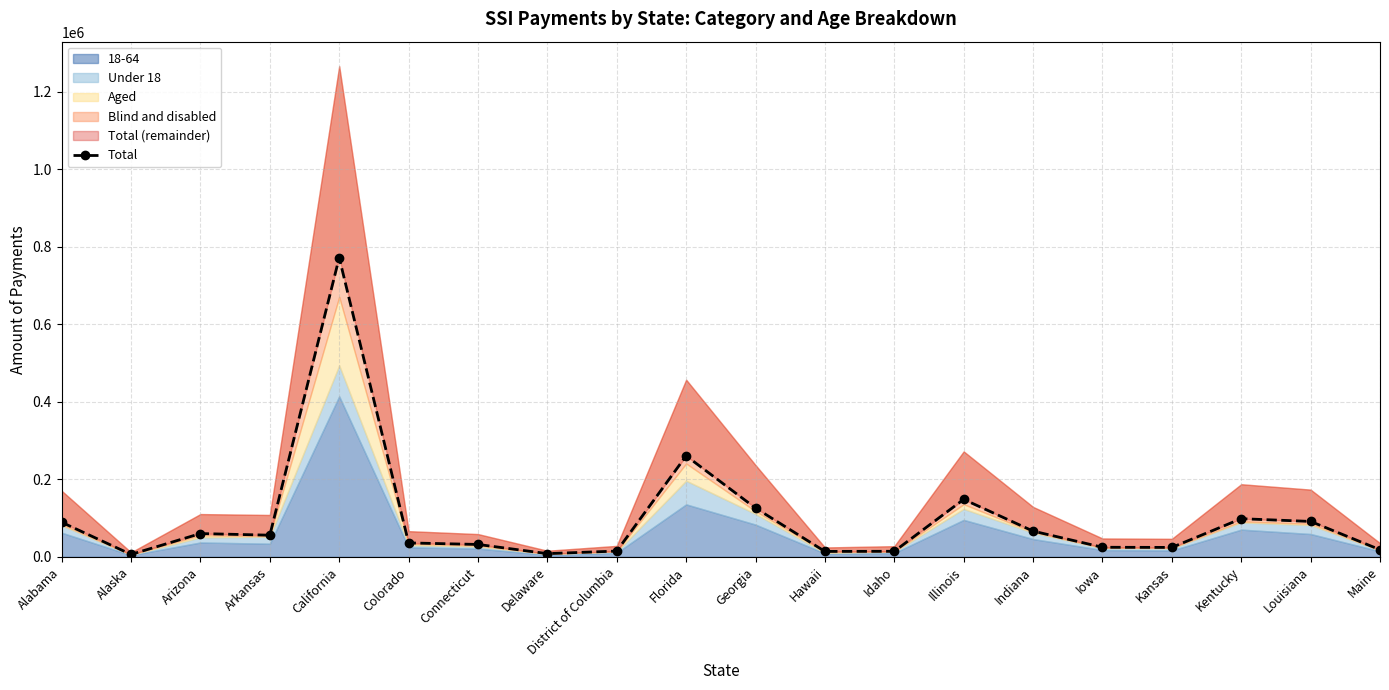

What is the difference between the maximum and minimum values?

765383